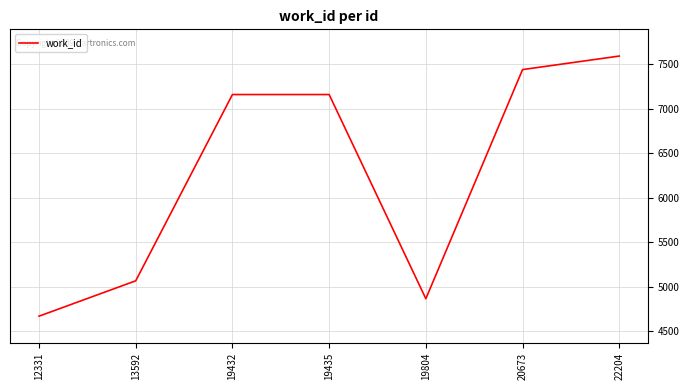

Approximately how many times larger is the value at 22204 compared to 19804?

1.6